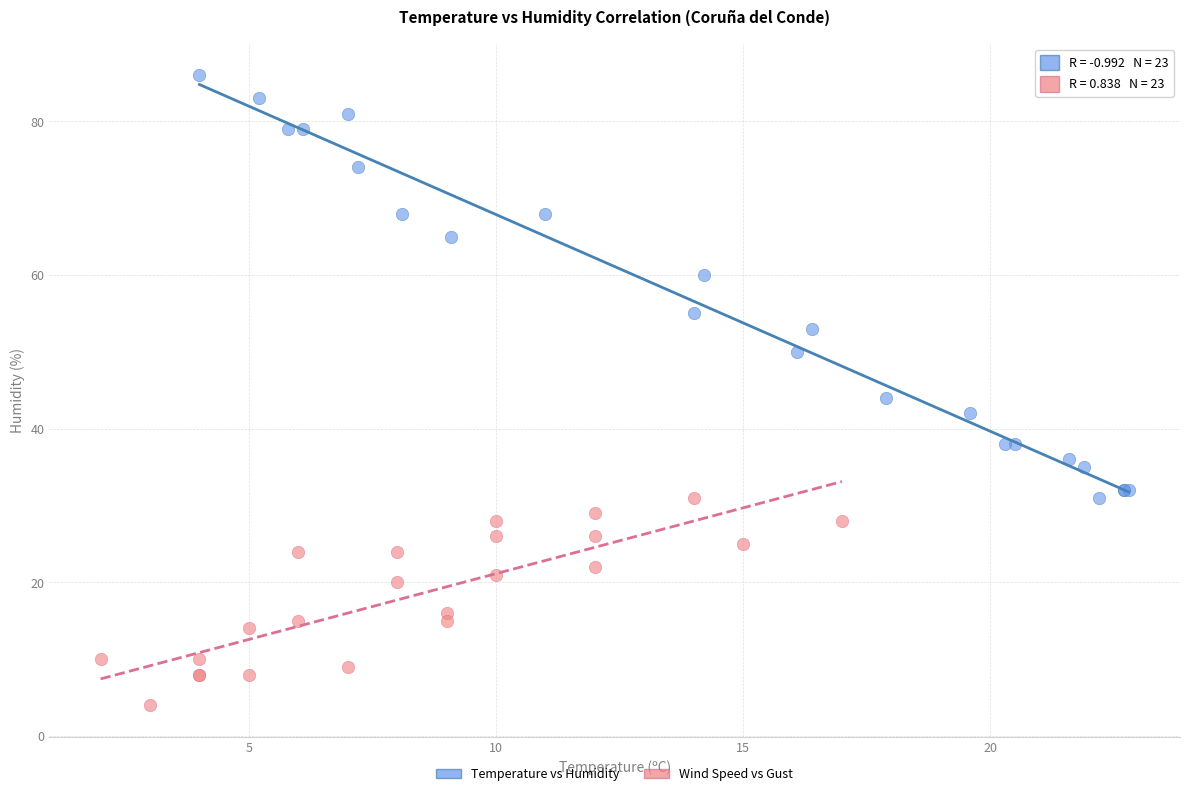

Which series has the widest spread of Y values?

Temperature vs Humidity